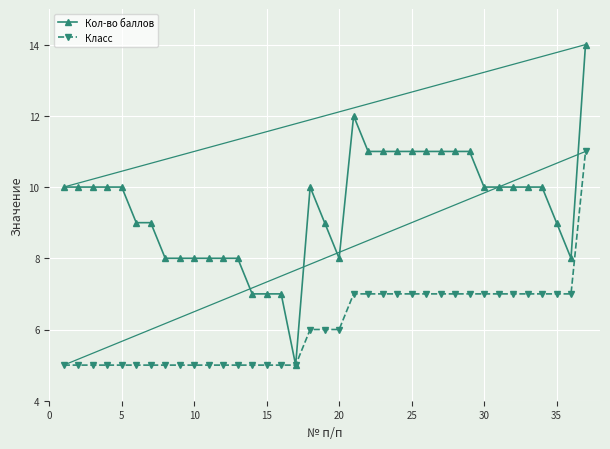

Which series has the largest range (max minus min)?

Кол-во баллов